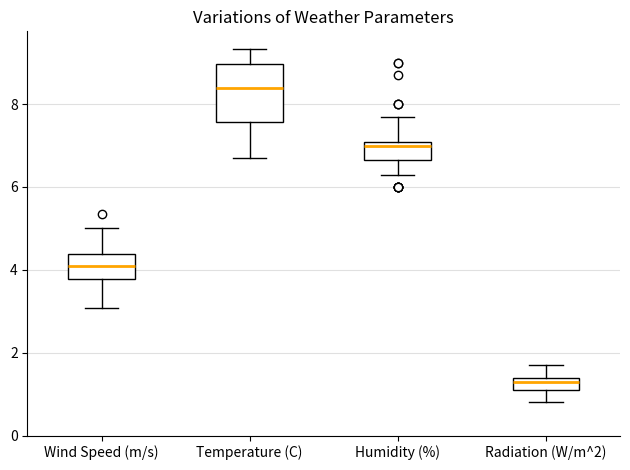

Comparing the boxes themselves (not the whiskers), which one is the tallest?

Temperature (C)